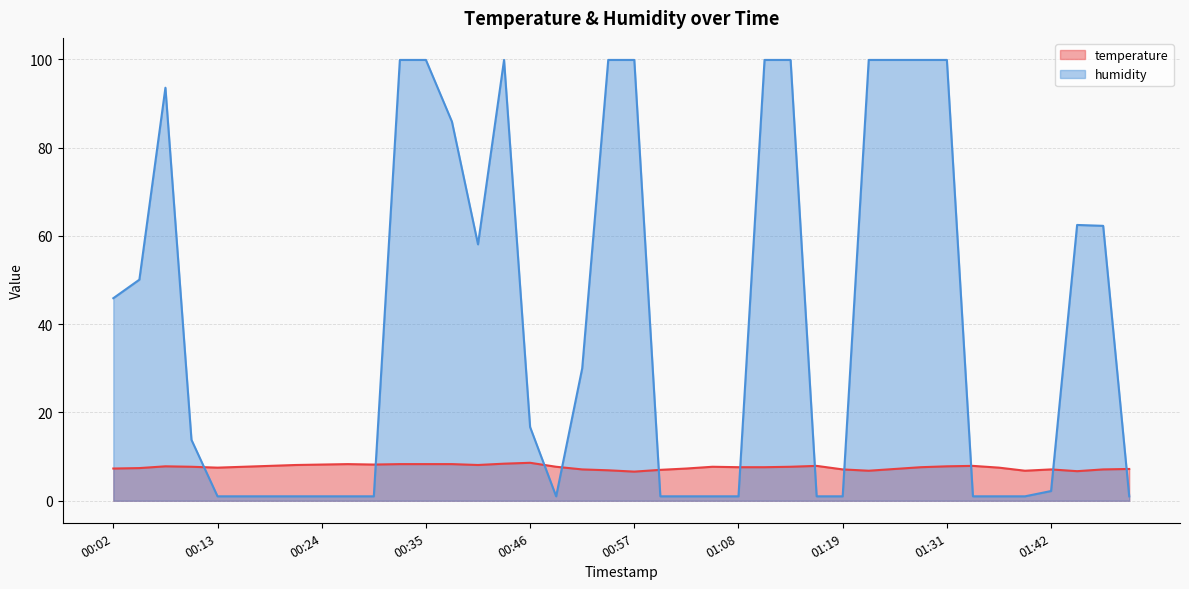

Does the chart display data point markers on the line(s)?

No